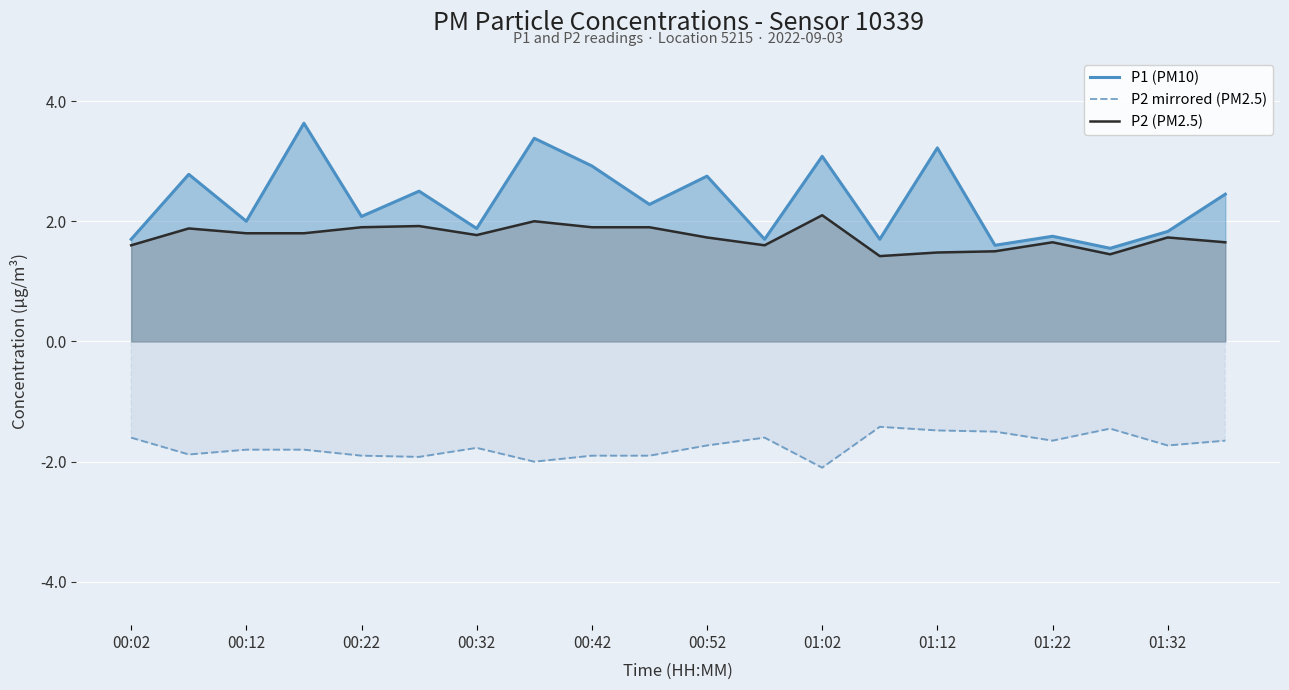

Which series has the largest range (max minus min)?

P1 (PM10)